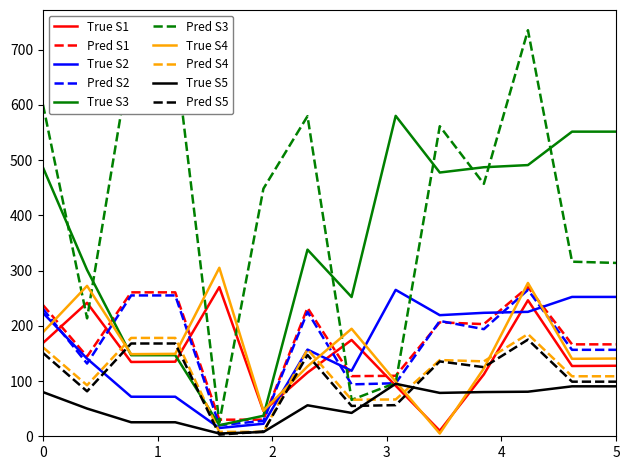

Which series has the largest range (max minus min)?

Pred S3